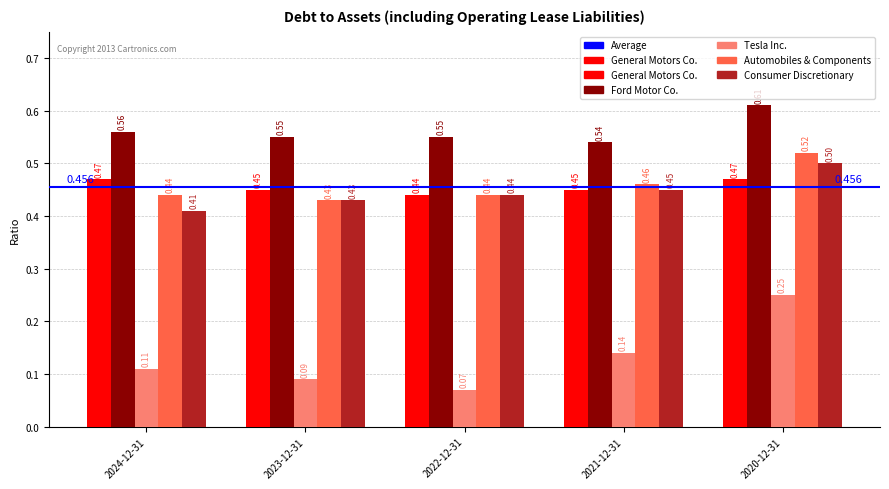

Which series has the largest total across all categories?

Ford Motor Co.